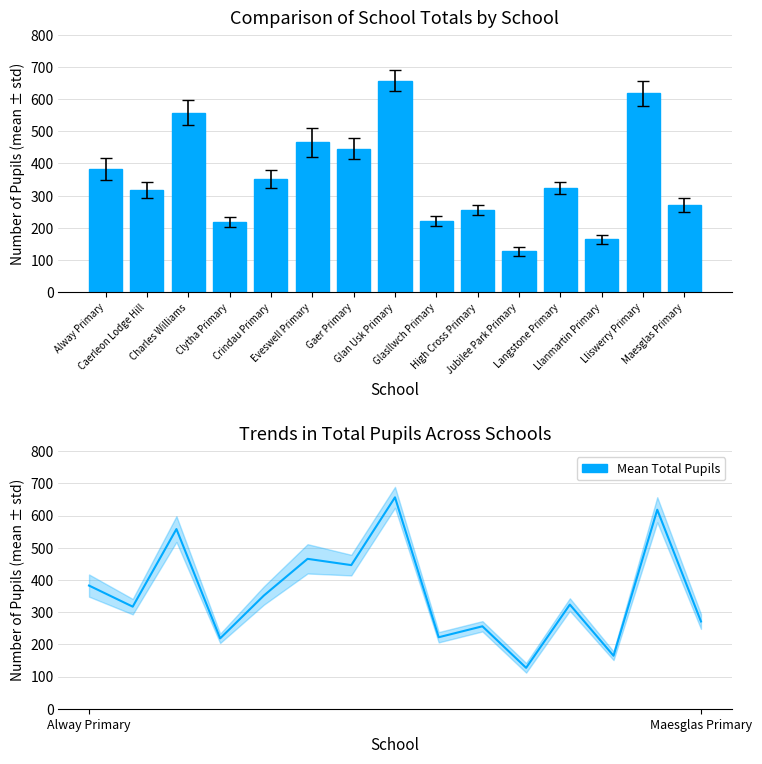

How many values are below 323?

7